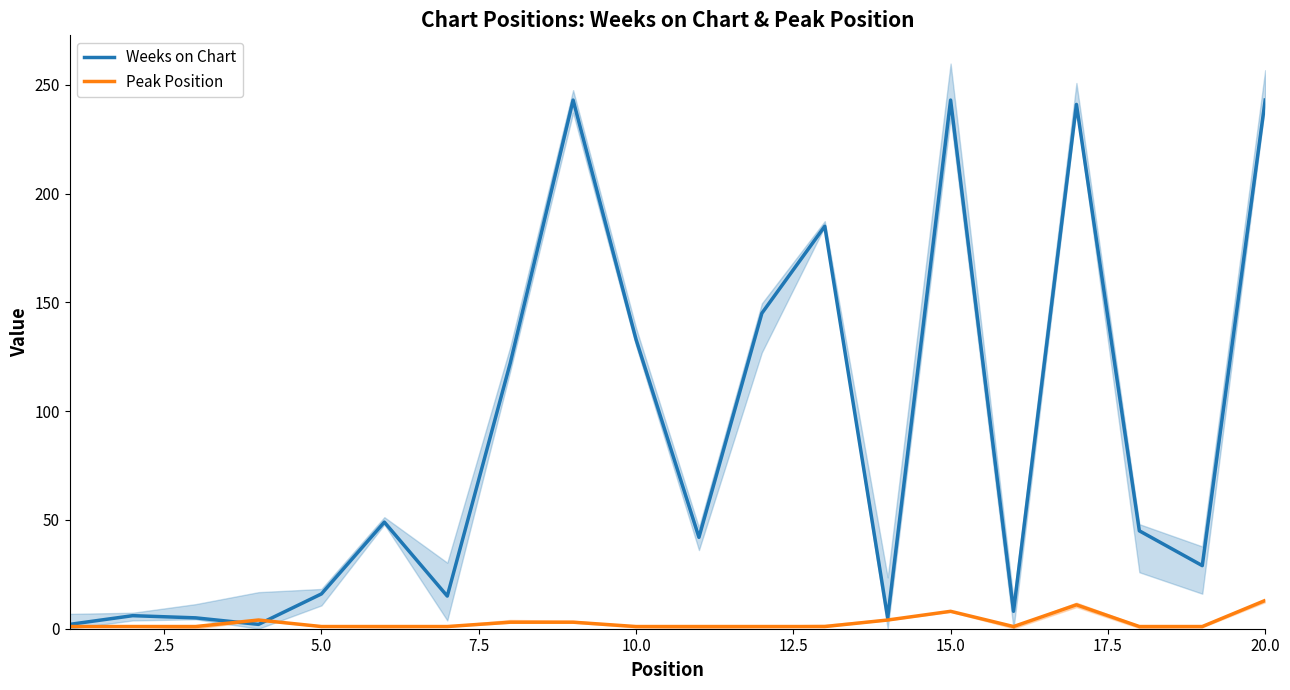

What is the difference between the maximum and minimum values in the Weeks on Chart series?

241